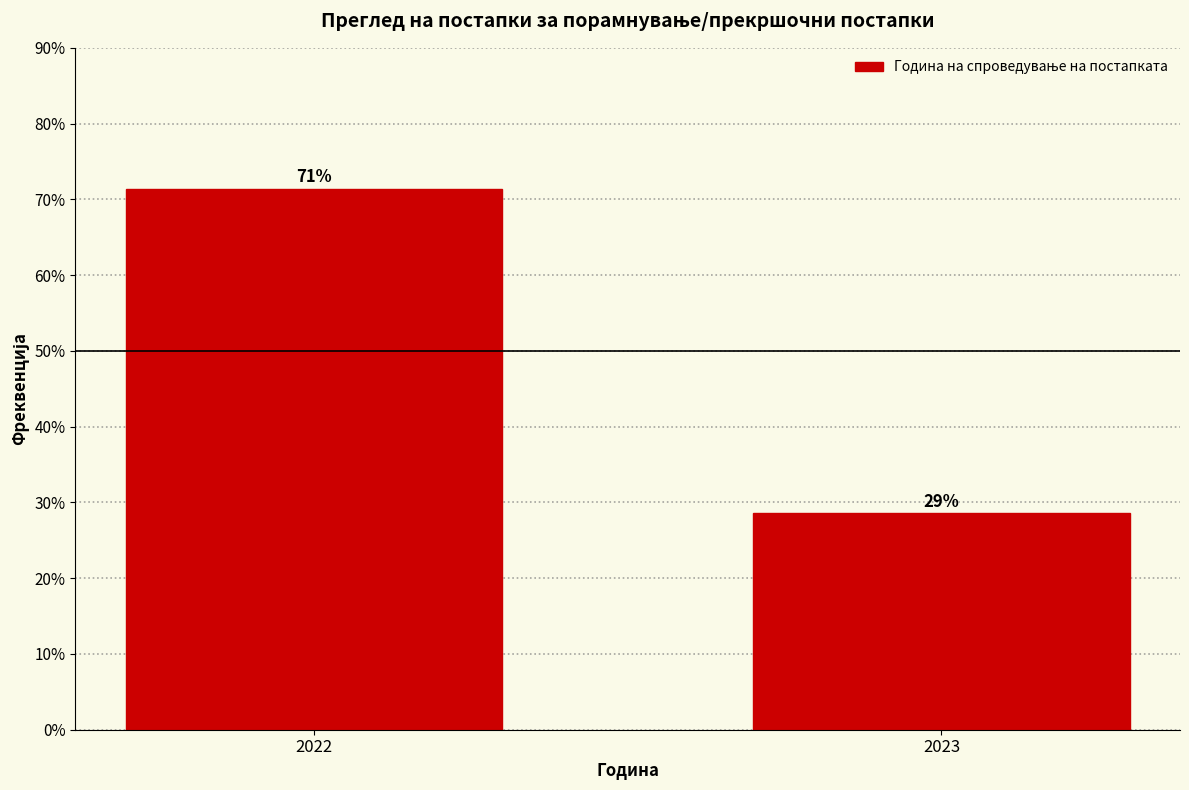

How many bars are there in total?

2